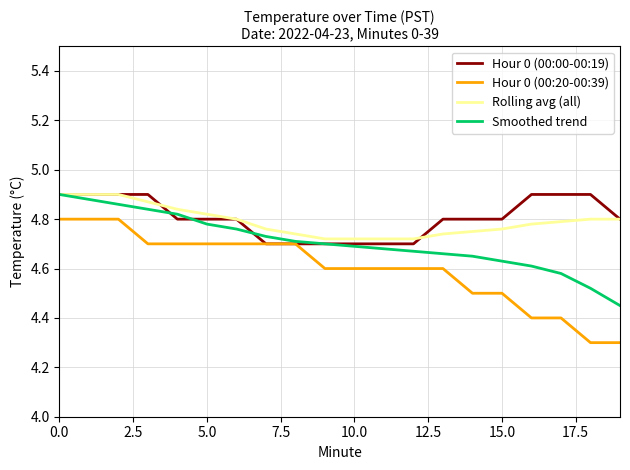

True or false: Hour 0 (00:20-00:39) and Rolling avg (all) intersect in this chart.

False